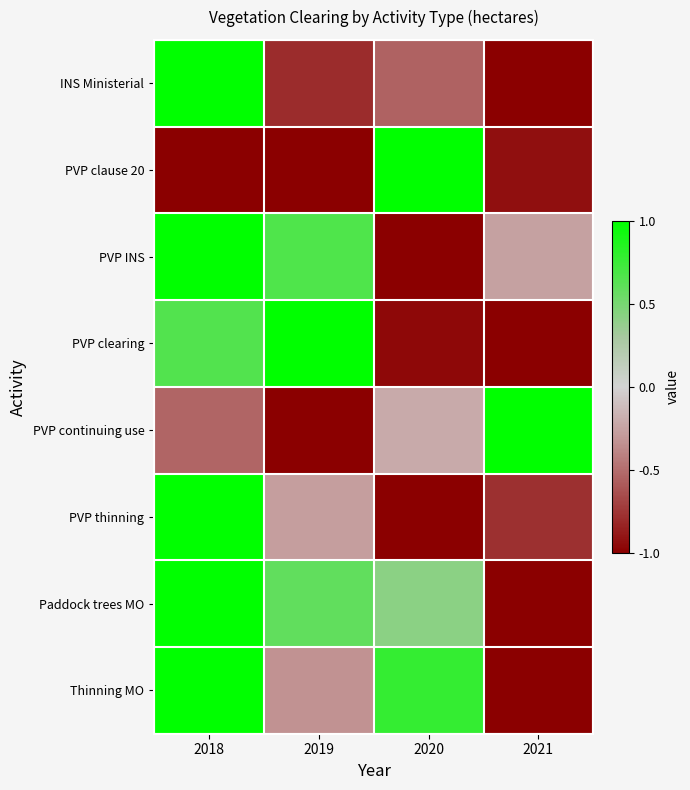

What is the total value across all series at 2020?

-1.5